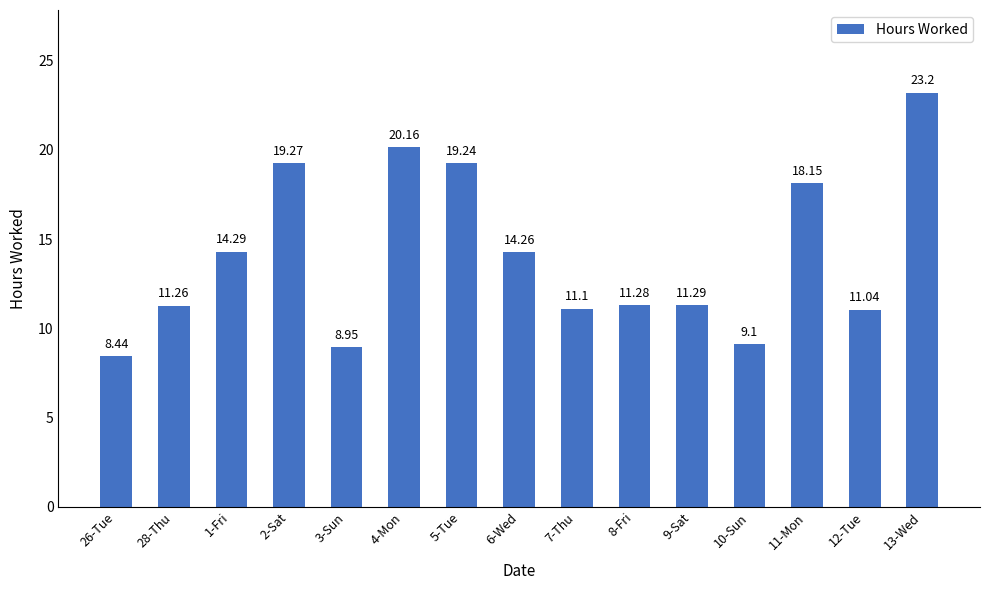

Approximately how many times larger is the value at 2-Sat compared to 4-Mon?

1.0